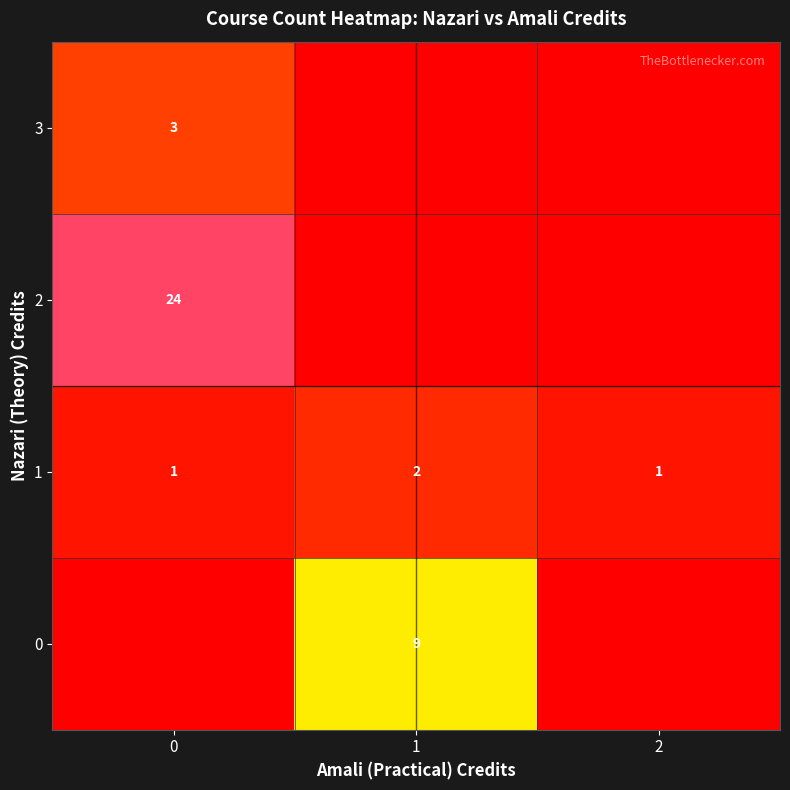

Which has a higher value, 1 or 0?

1